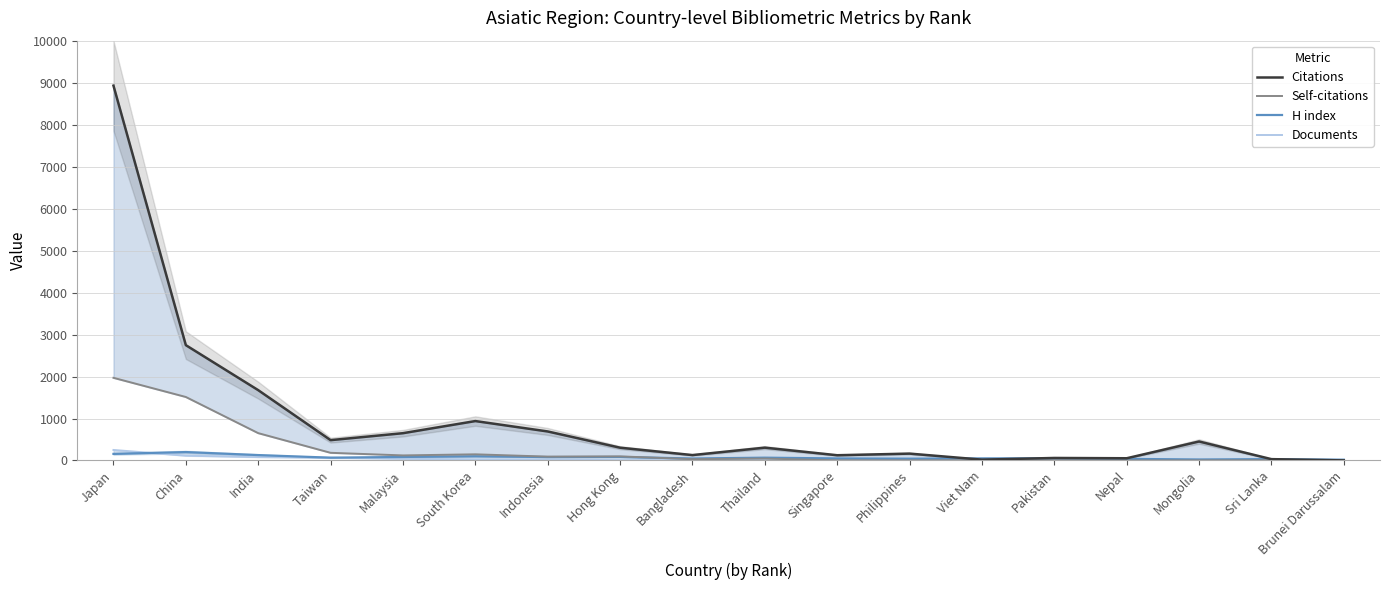

Reading right to left, what are all the values shown in this chart?

Citations: Brunei Darussalam=1	Sri Lanka=31	Mongolia=452	Nepal=52	Pakistan=59	Viet Nam=19	Philippines=163	Singapore=124	Thailand=305	Bangladesh=128	Hong Kong=304	Indonesia=691	South Korea=939	Malaysia=650	Taiwan=484	India=1676	China=2749	Japan=8937
Self-citations: Brunei Darussalam=0	Sri Lanka=5	Mongolia=2	Nepal=0	Pakistan=1	Viet Nam=3	Philippines=4	Singapore=3	Thailand=45	Bangladesh=30	Hong Kong=97	Indonesia=91	South Korea=146	Malaysia=120	Taiwan=182	India=651	China=1513	Japan=1970
H index: Brunei Darussalam=18	Sri Lanka=31	Mongolia=23	Nepal=37	Pakistan=52	Viet Nam=49	Philippines=42	Singapore=48	Thailand=66	Bangladesh=46	Hong Kong=84	Indonesia=81	South Korea=100	Malaysia=83	Taiwan=66	India=128	China=200	Japan=156
Documents: Brunei Darussalam=1	Sri Lanka=1	Mongolia=1	Nepal=1	Pakistan=1	Viet Nam=2	Philippines=3	Singapore=3	Thailand=5	Bangladesh=6	Hong Kong=7	Indonesia=21	South Korea=24	Malaysia=38	Taiwan=64	India=80	China=113	Japan=250